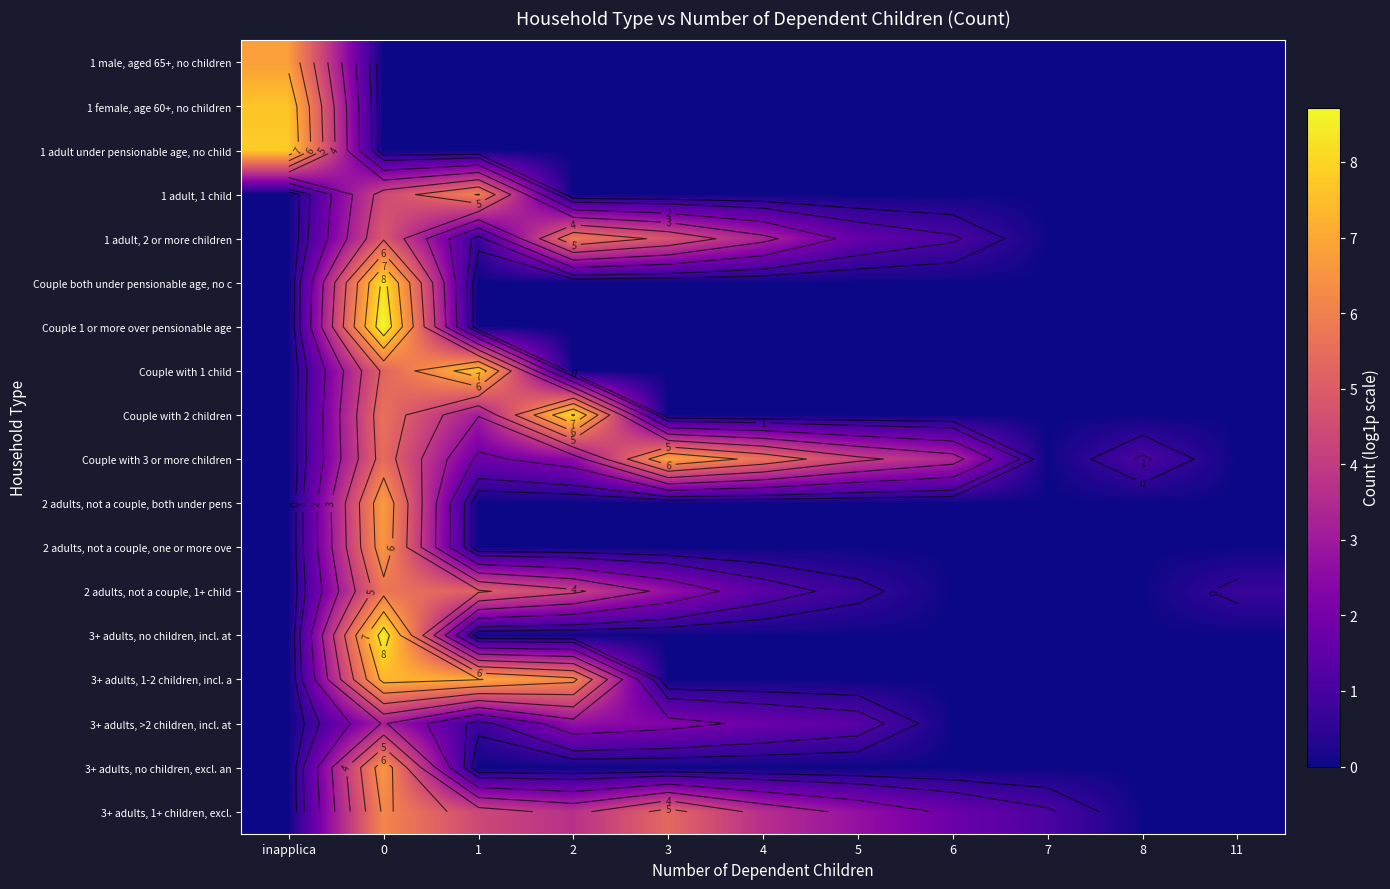

How many series are shown in this chart?

18